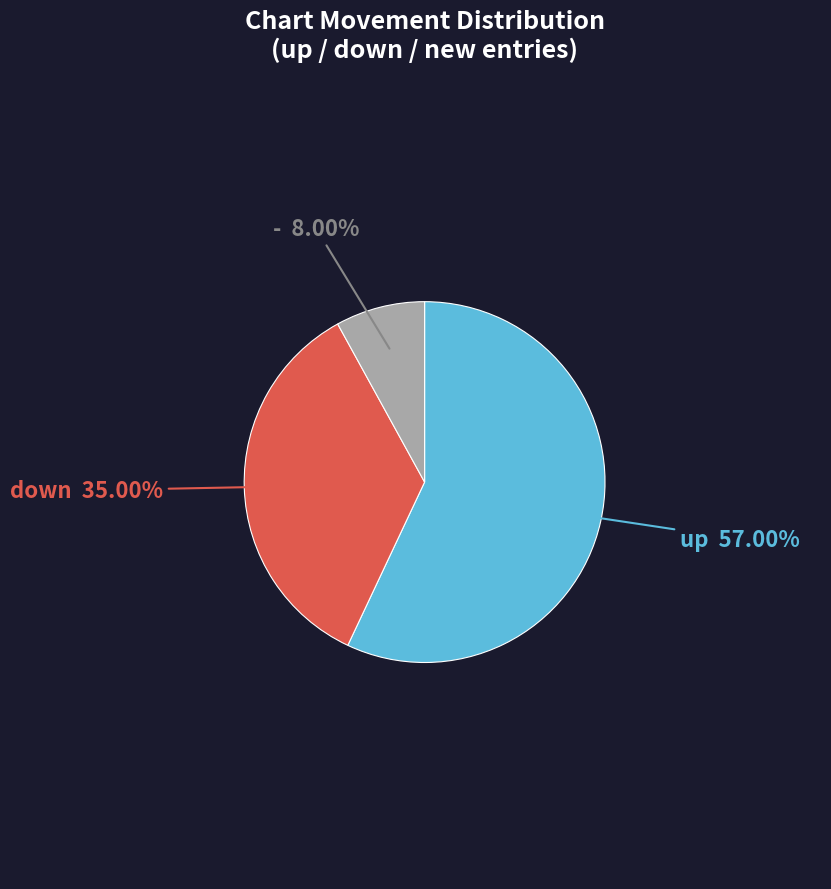

How many segments does this pie chart have?

3